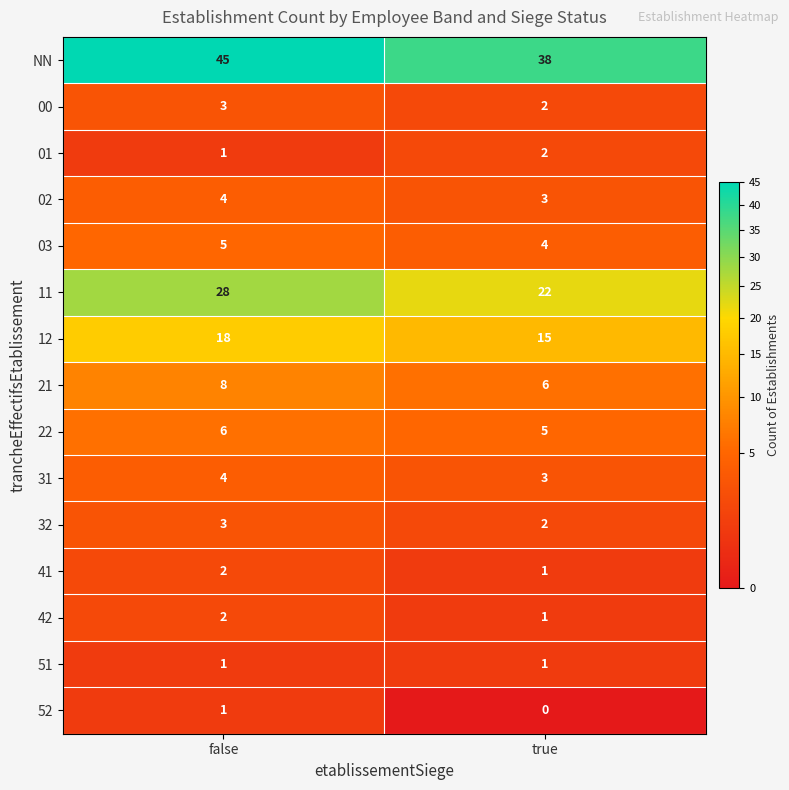

What value does the 12 series have at true?

15